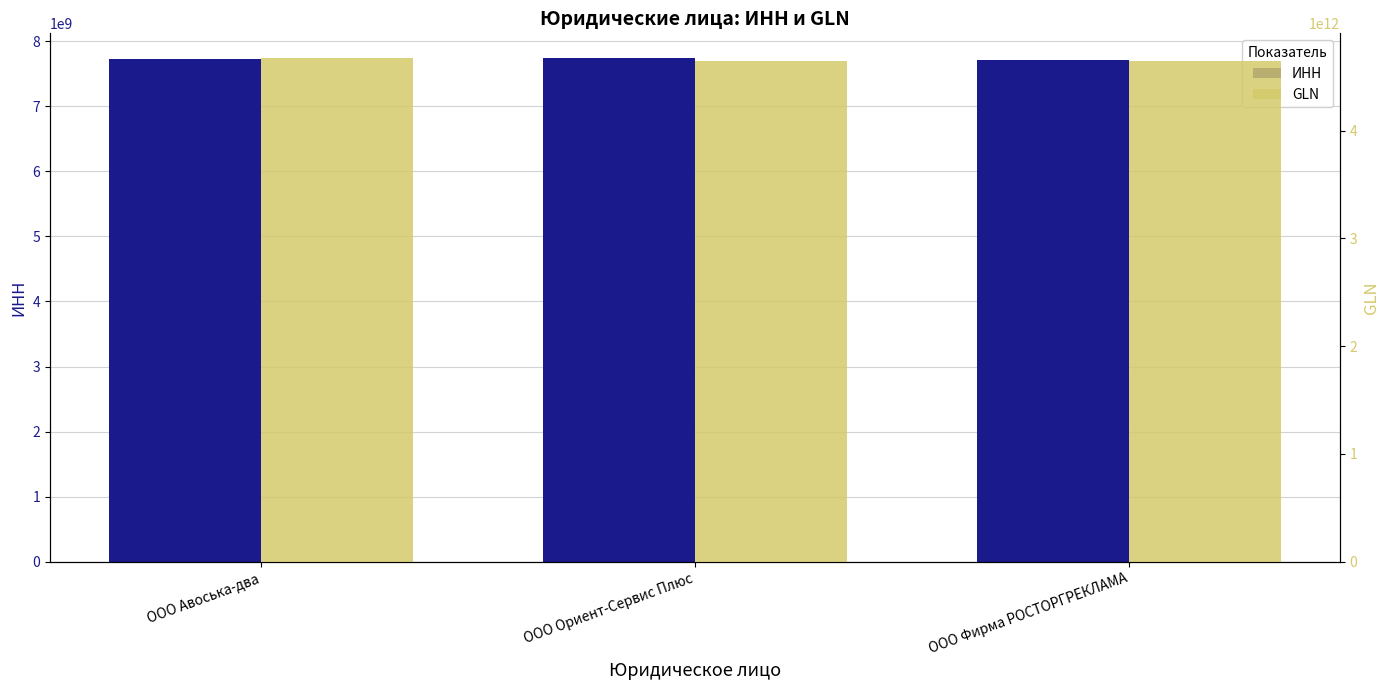

What is the difference between the ИНН values at ООО Ориент-Сервис Плюс and OOO Фирма РОСТОРГРЕКЛАМА?

25598918